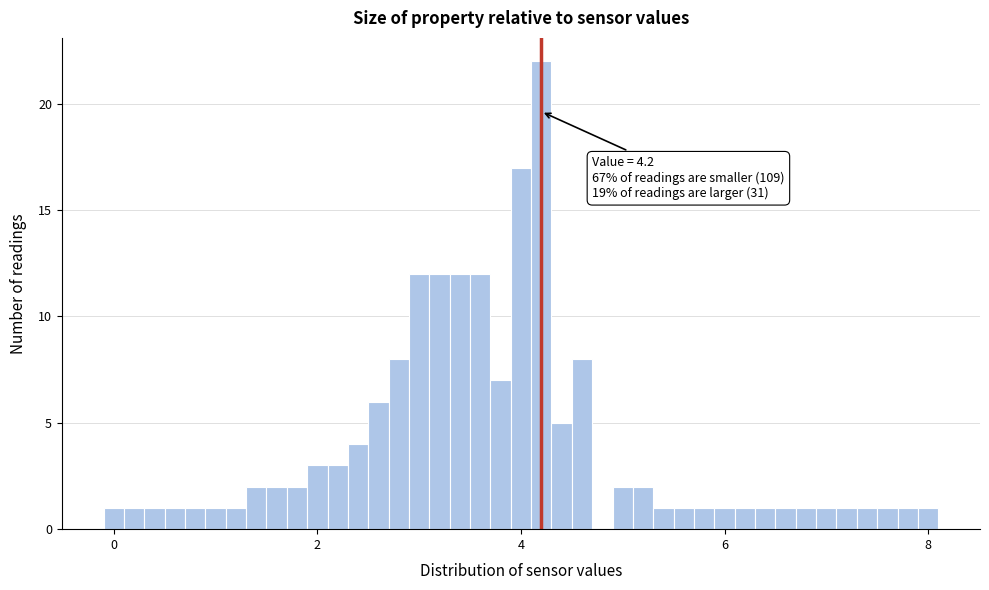

Around what value on the x-axis is the tallest bar? Give the approximate position of its centre, as read against the axis.

4.2